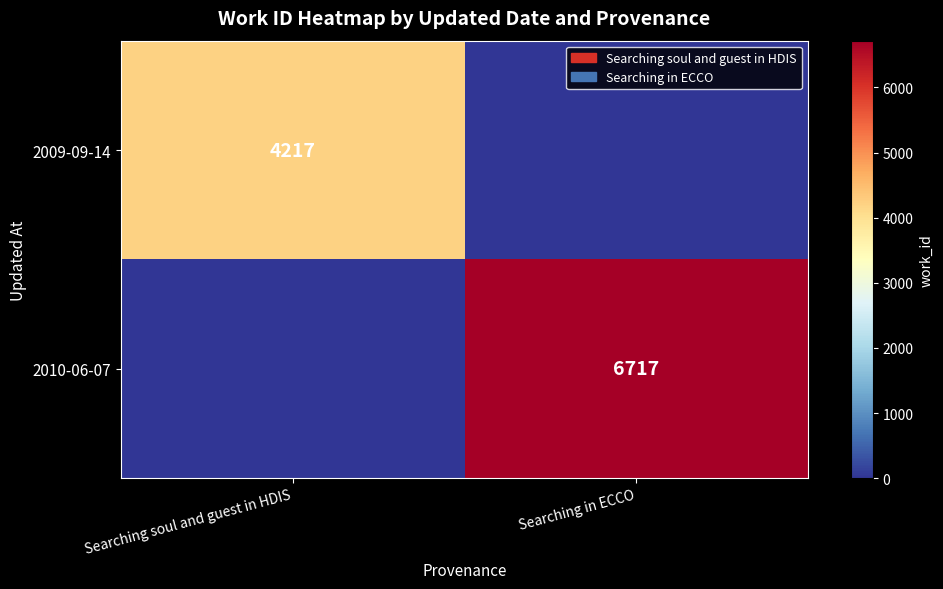

What is the difference between the highest and lowest values at Searching soul and guest in HDIS?

4217